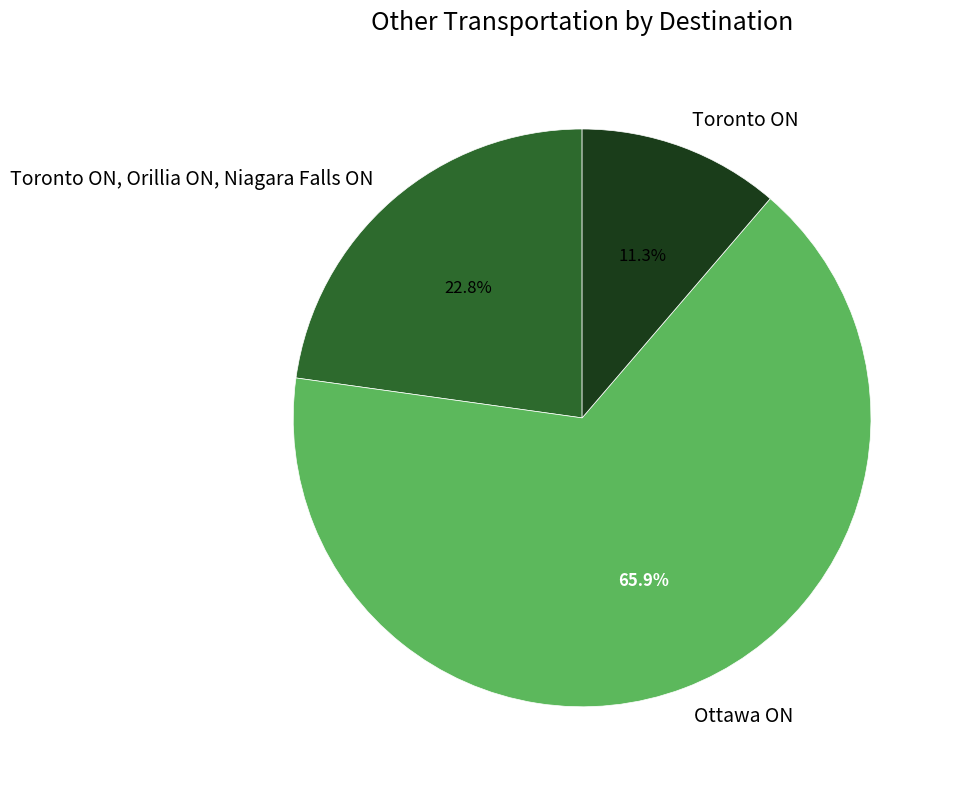

Which slice is the largest?

Ottawa ON